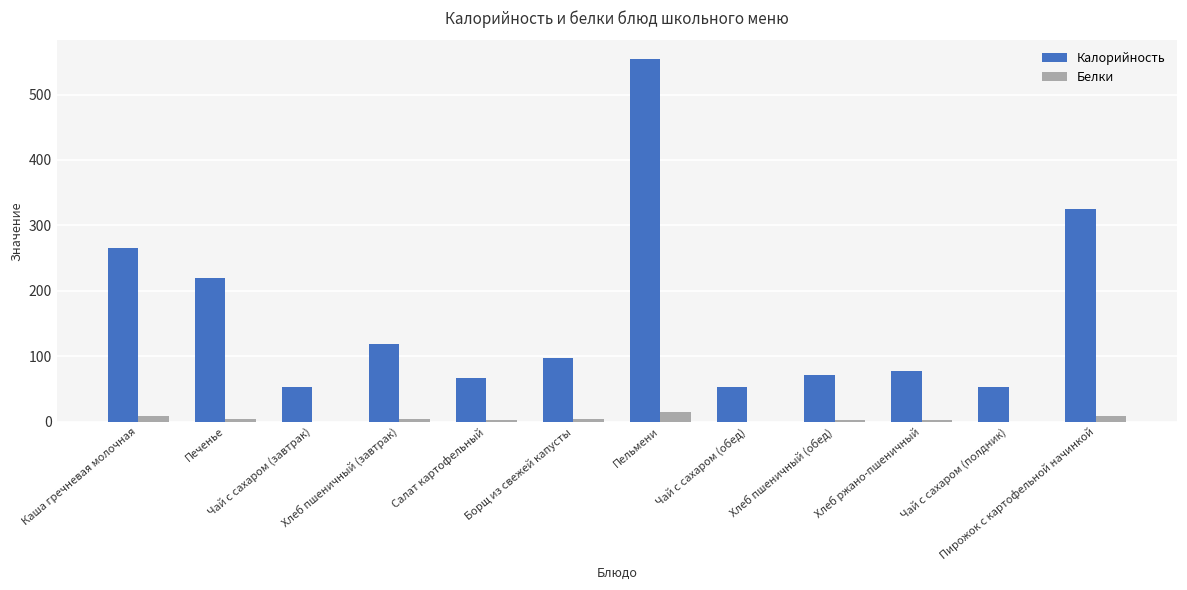

Is it true that Калорийность equals 31 at Хлеб пшеничный (обед)?

False